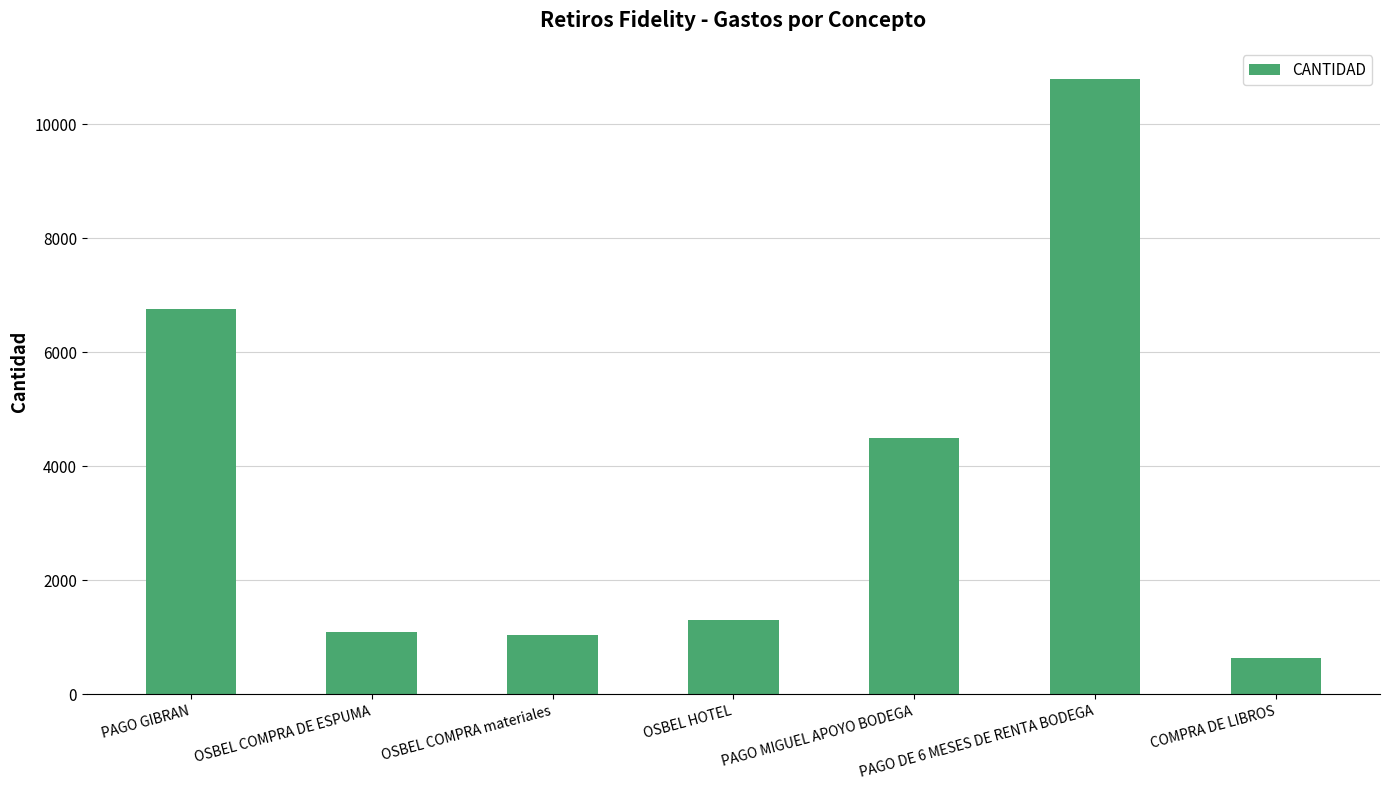

What is the change in value from OSBEL COMPRA materiales to PAGO DE 6 MESES DE RENTA BODEGA?

+9753